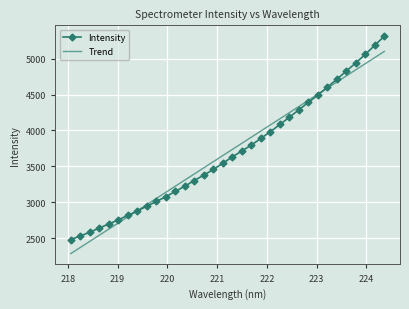

Which series has the largest range (max minus min)?

Intensity